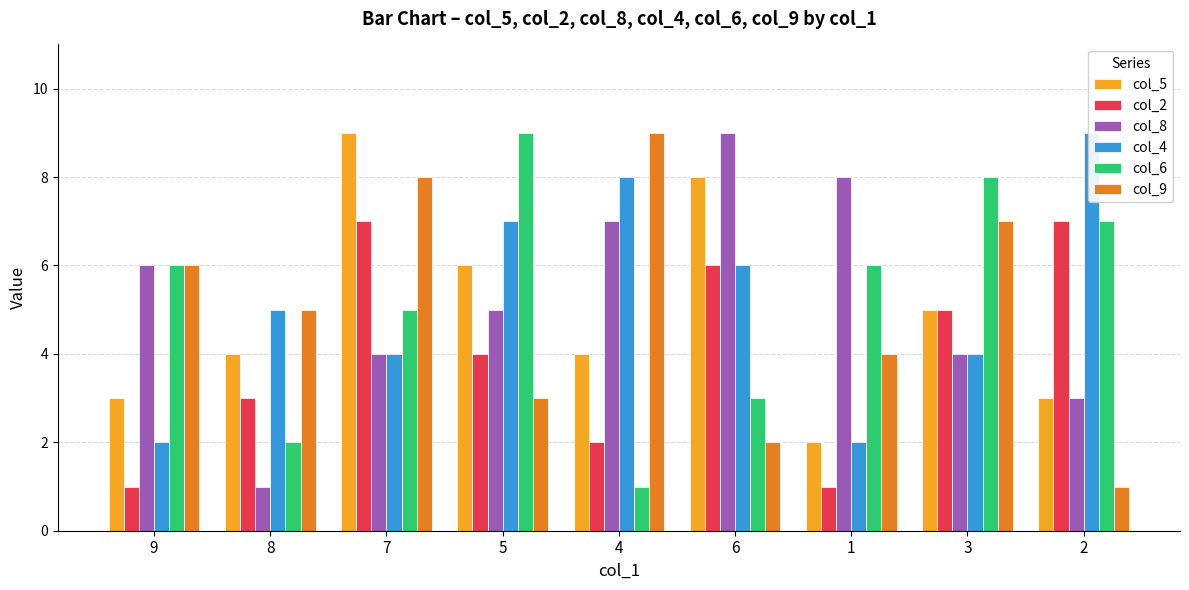

Reading left to right, what are all the values shown in this chart?

col_5: 3	4	9	6	4	8	2	5	3
col_2: 1	3	7	4	2	6	1	5	7
col_8: 6	1	4	5	7	9	8	4	3
col_4: 2	5	4	7	8	6	2	4	9
col_6: 6	2	5	9	1	3	6	8	7
col_9: 6	5	8	3	9	2	4	7	1